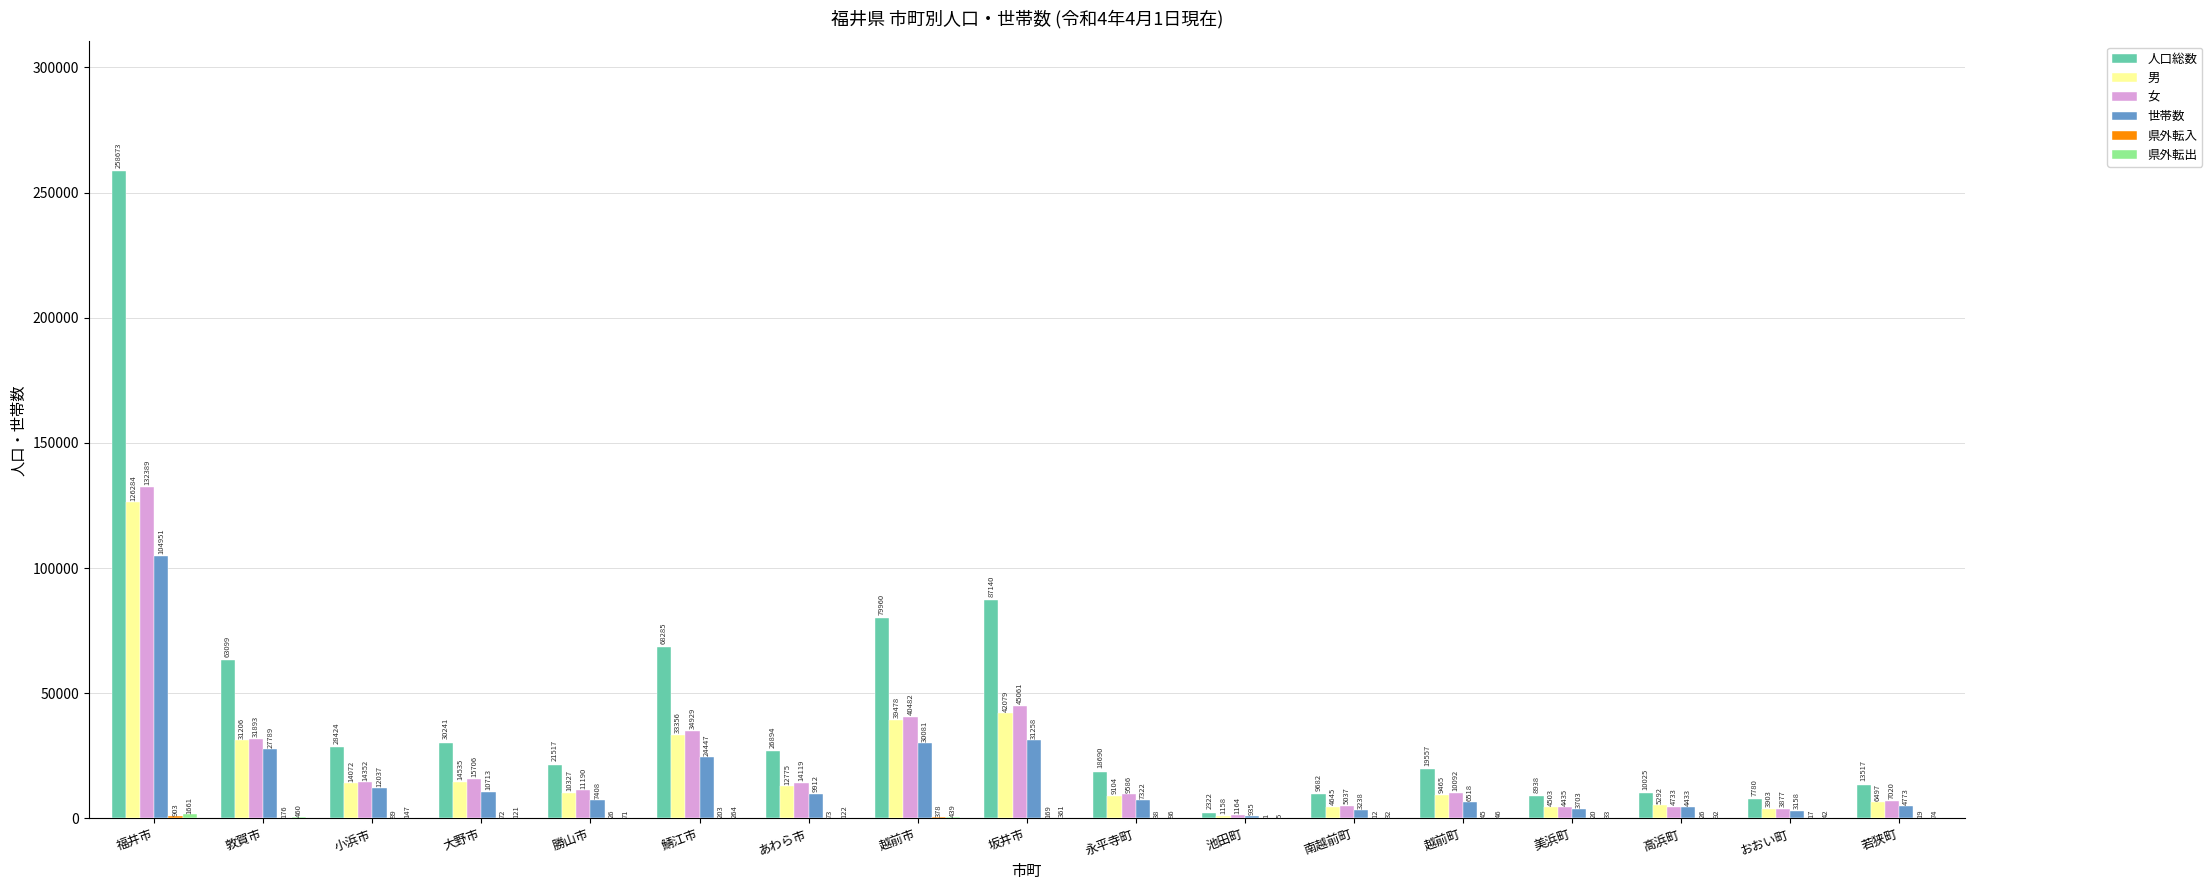

Between 敦賀市 and 坂井市, which series saw the biggest shift?

人口総数